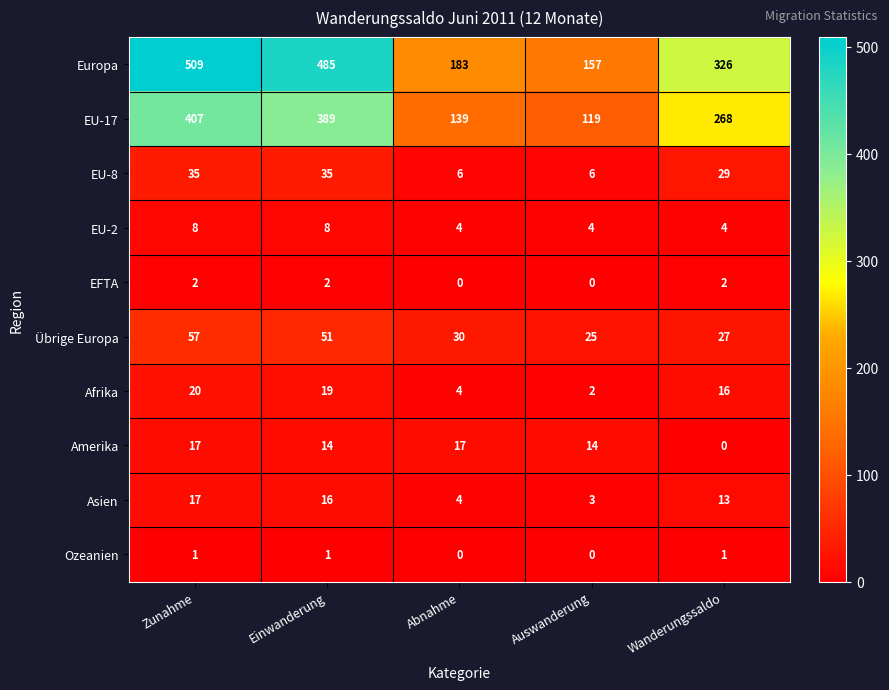

Which series has the largest range (max minus min)?

Europa